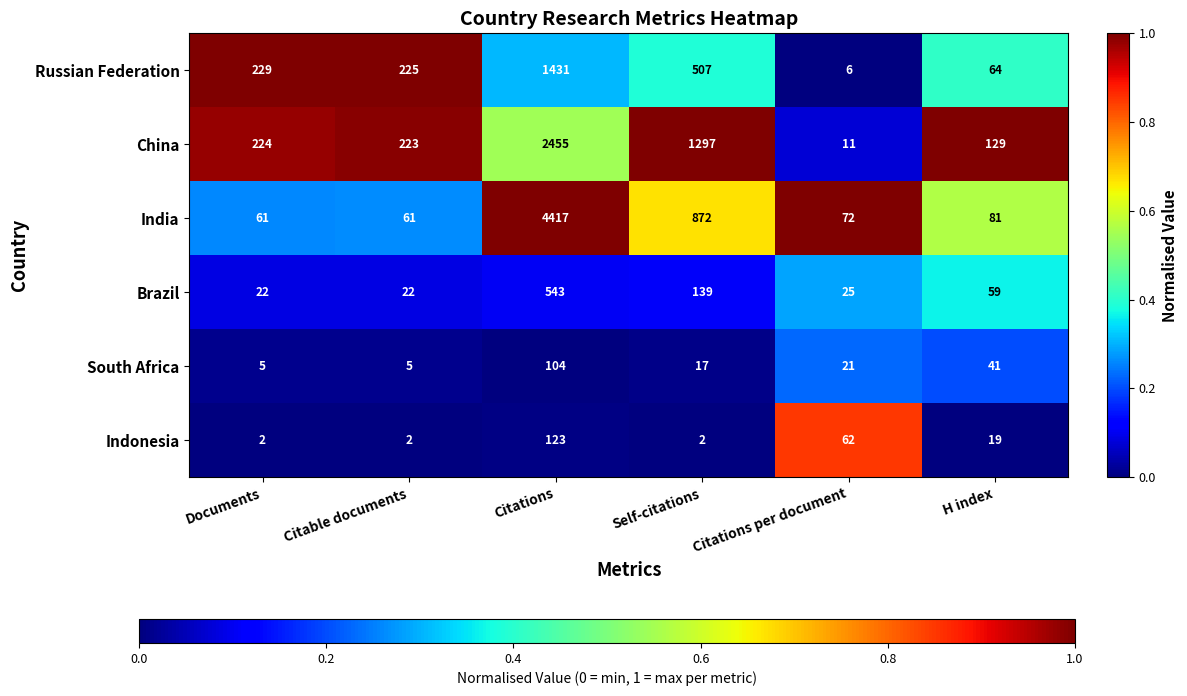

Between Documents and Citations, which series saw the biggest shift?

India